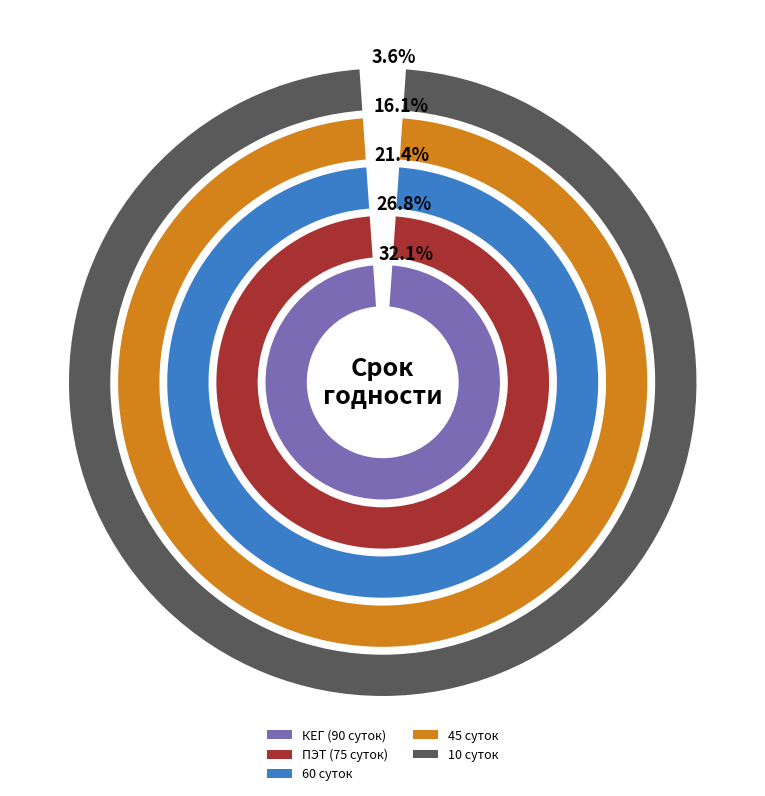

What is the total percentage of КЕГ (90 суток) and 10 суток?

35.7%